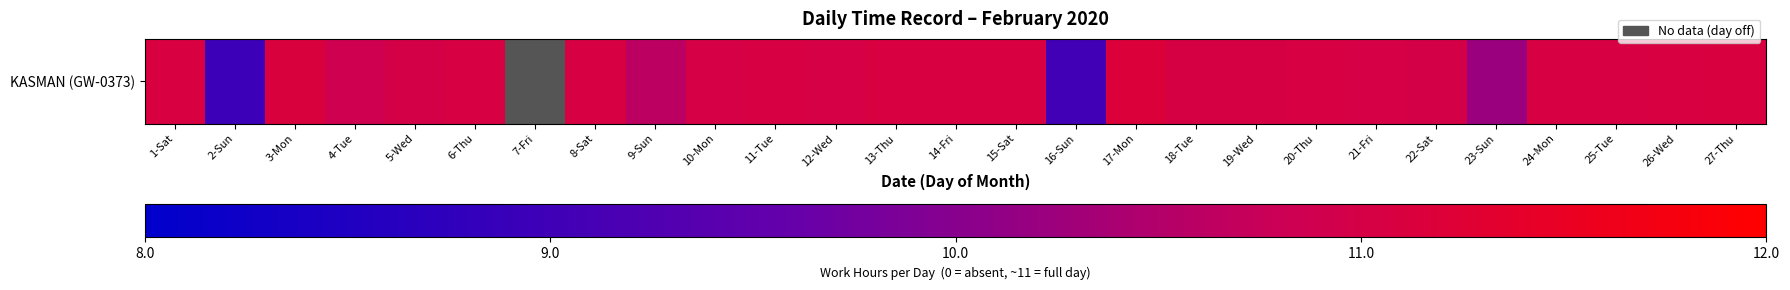

What is the difference between the values at 2-Sun and 10-Mon?

51.3